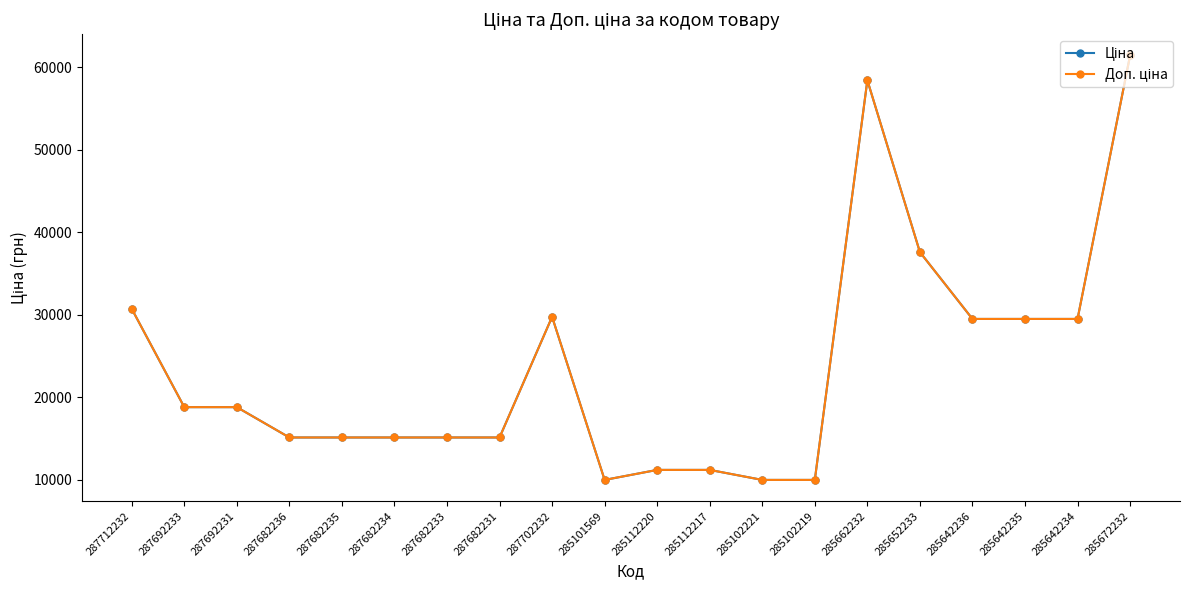

Reading left to right, what are all the values shown in this chart?

Ціна: 287712232=30717.1	287692233=18796.8	287692231=18796.8	287682236=15120.0	287682235=15120.0	287682234=15120.0	287682233=15120.0	287682231=15120.0	287702232=29747.2	285101569=9975.0	285112220=11188.2	285112217=11188.2	285102221=9975.0	285102219=9975.0	285662232=58426.5	285652233=37593.6	285642236=29491.5	285642235=29491.5	285642234=29491.5	285672232=61434.3
Доп. ціна: 287712232=30717.1	287692233=18796.8	287692231=18796.8	287682236=15120.0	287682235=15120.0	287682234=15120.0	287682233=15120.0	287682231=15120.0	287702232=29747.2	285101569=9975.0	285112220=11188.2	285112217=11188.2	285102221=9975.0	285102219=9975.0	285662232=58426.5	285652233=37593.6	285642236=29491.5	285642235=29491.5	285642234=29491.5	285672232=61434.3